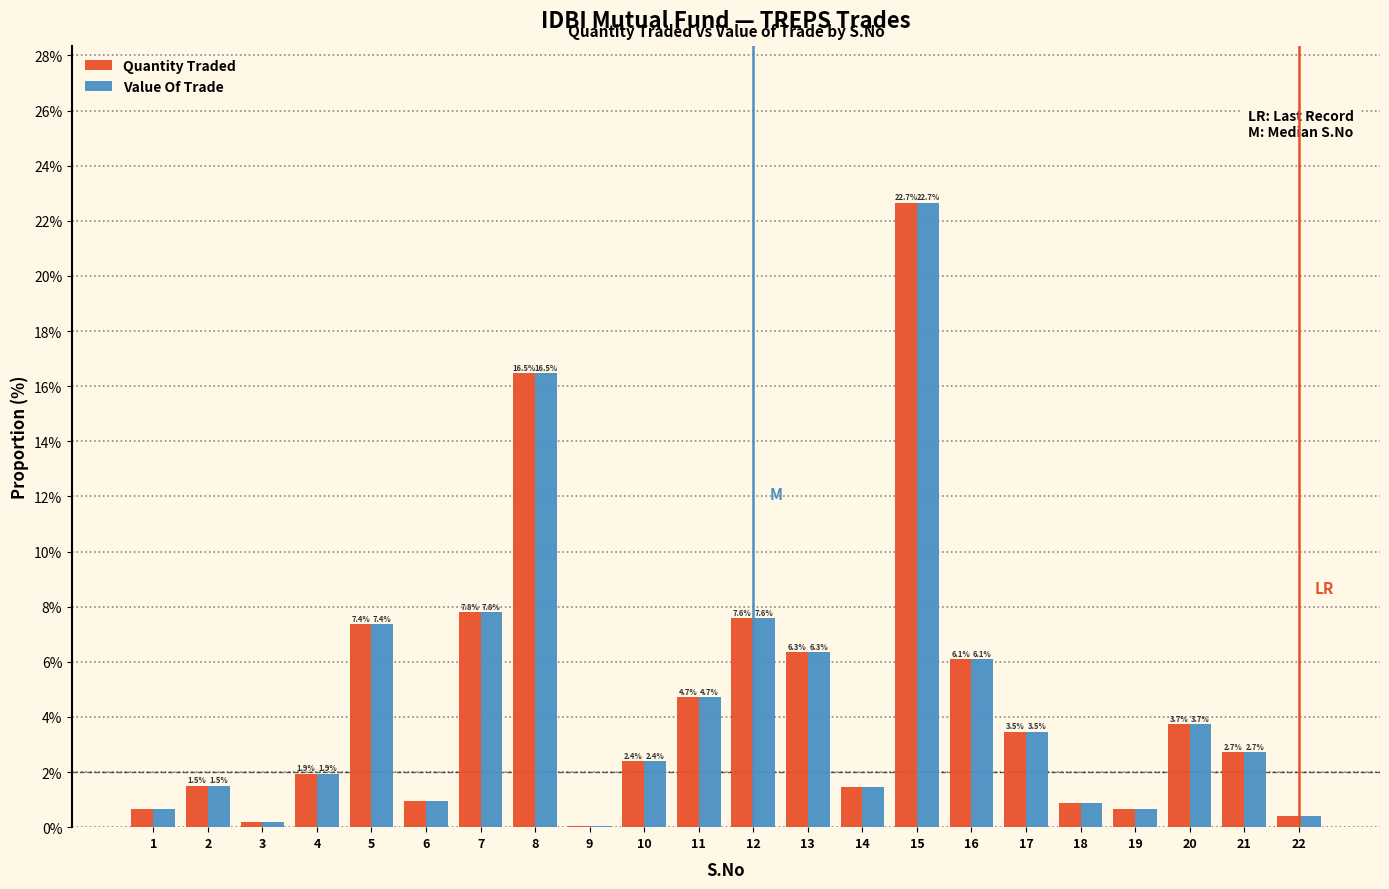

What is the greatest value displayed?

22.7